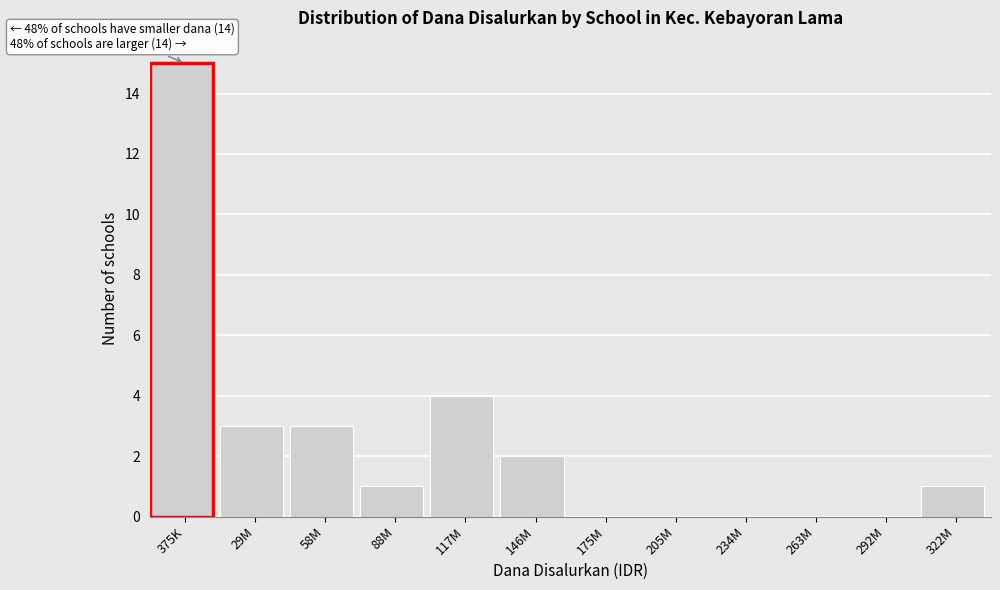

Reading right to left, extract all data points from this chart.

322M=1	292M=0	263M=0	234M=0	205M=0	175M=0	146M=2	117M=4	88M=1	58M=3	29M=3	375K=15